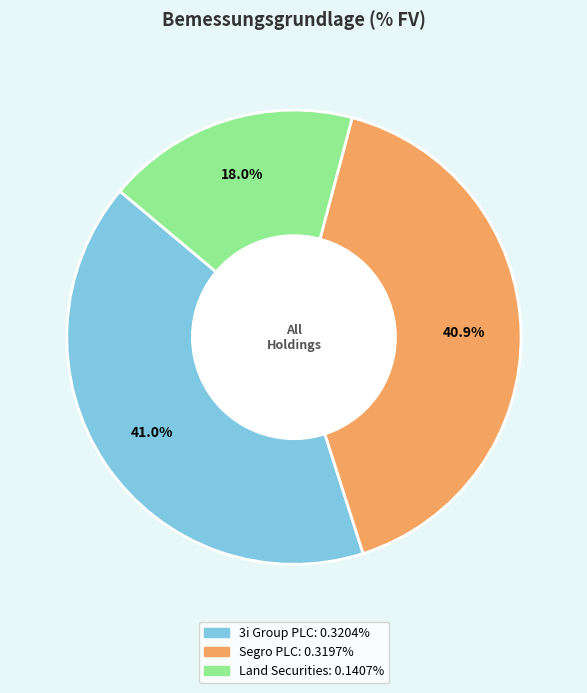

Is there any slice that represents more than half of the pie?

No